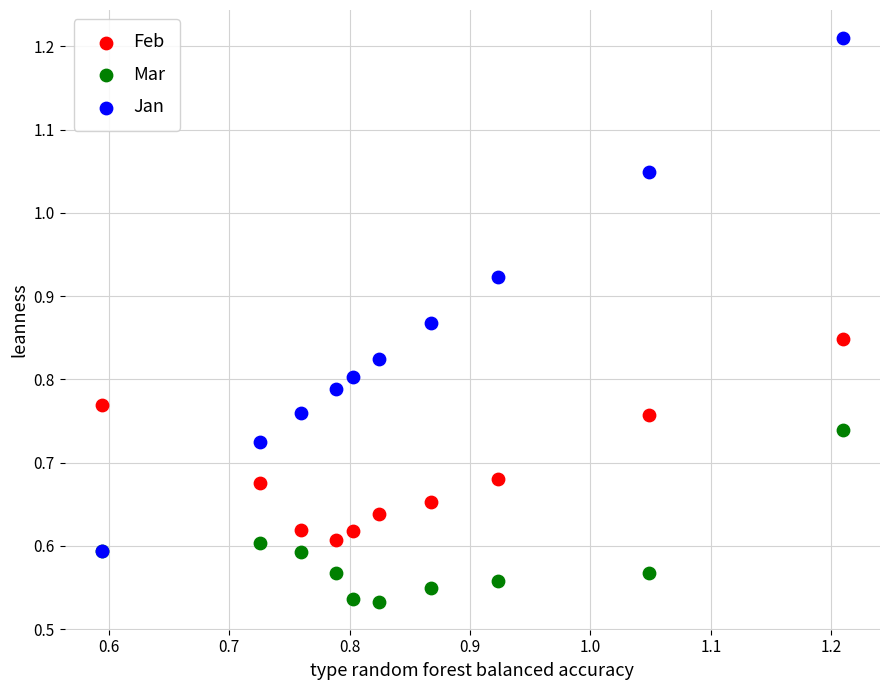

What are all the series names shown in the legend?

Feb, Mar, Jan